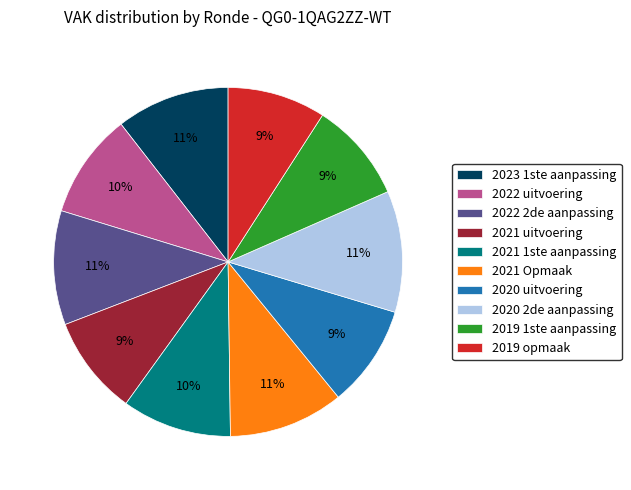

To the nearest percent, what portion does 2023 1ste aanpassing represent?

11%